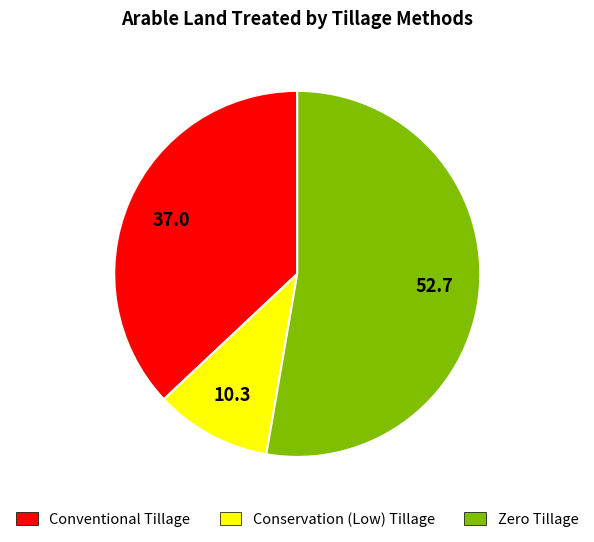

How many slices are in this pie chart?

3